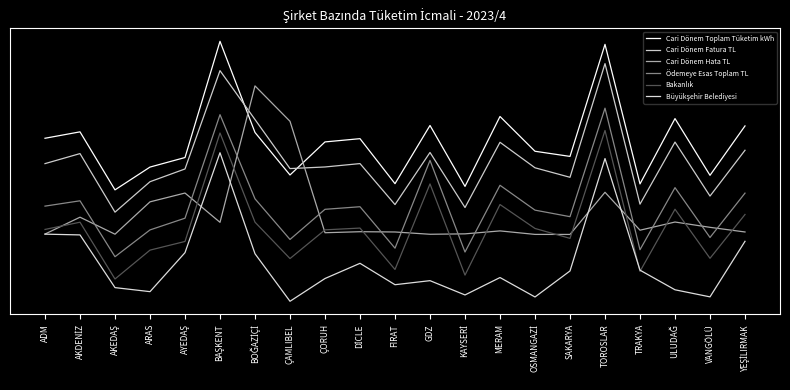

Does the chart have visible grid lines?

No